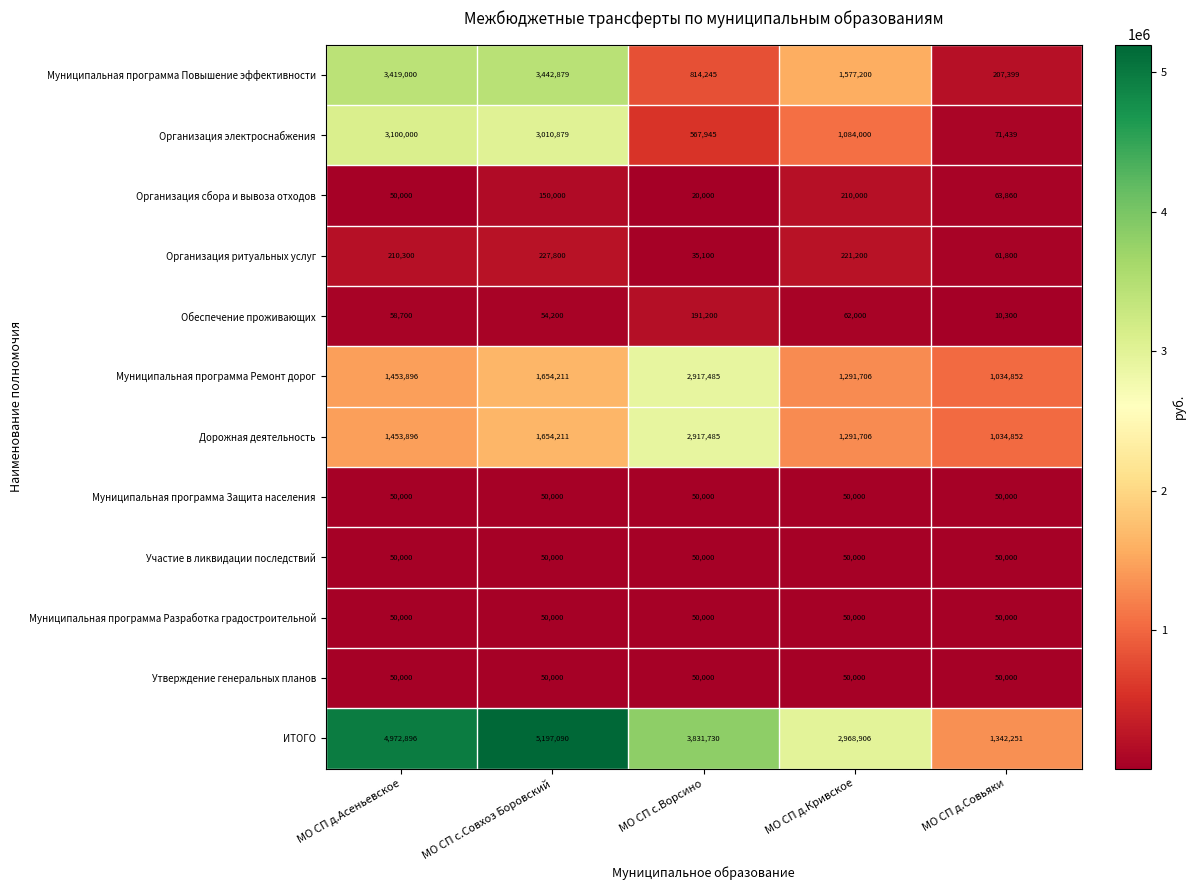

What is the difference between the highest and lowest values at МО СП с.Ворсино?

3811730